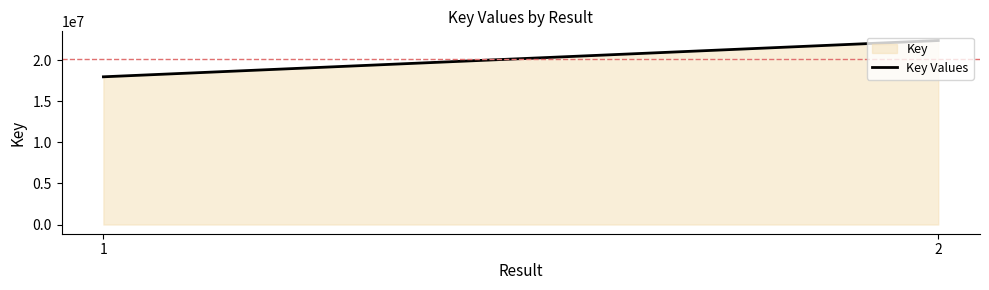

What is the value of the 1st point from the left?

17960238